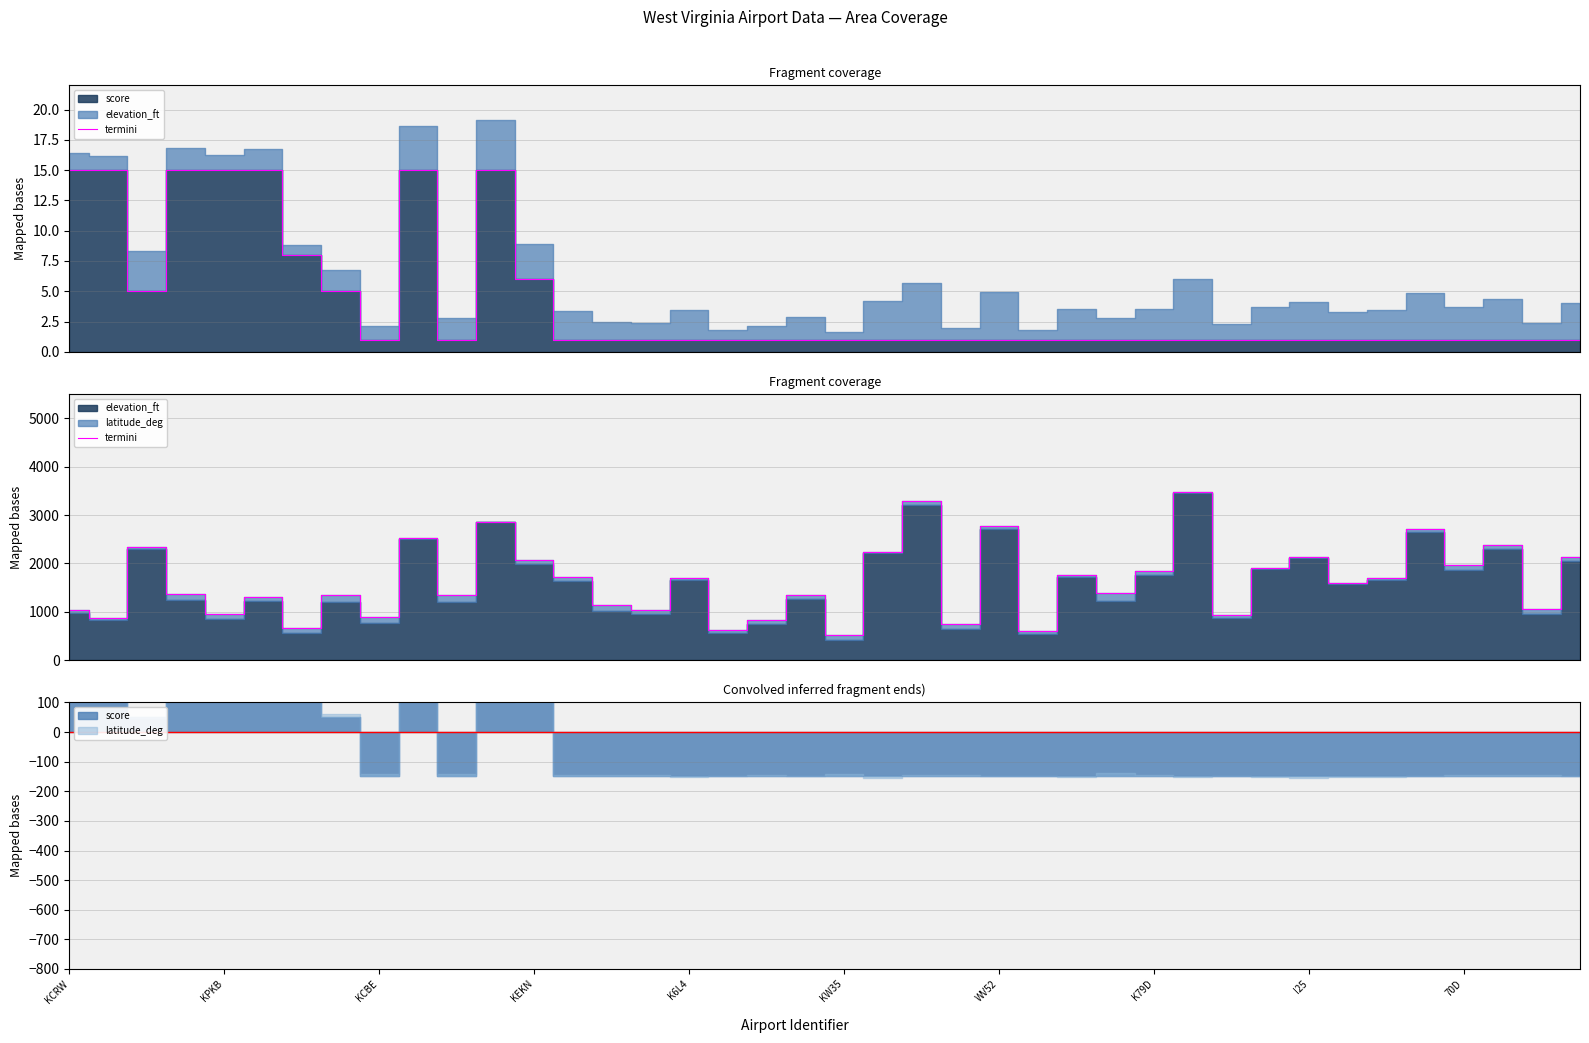

What is the change in value from 15 to 18?

-208.3